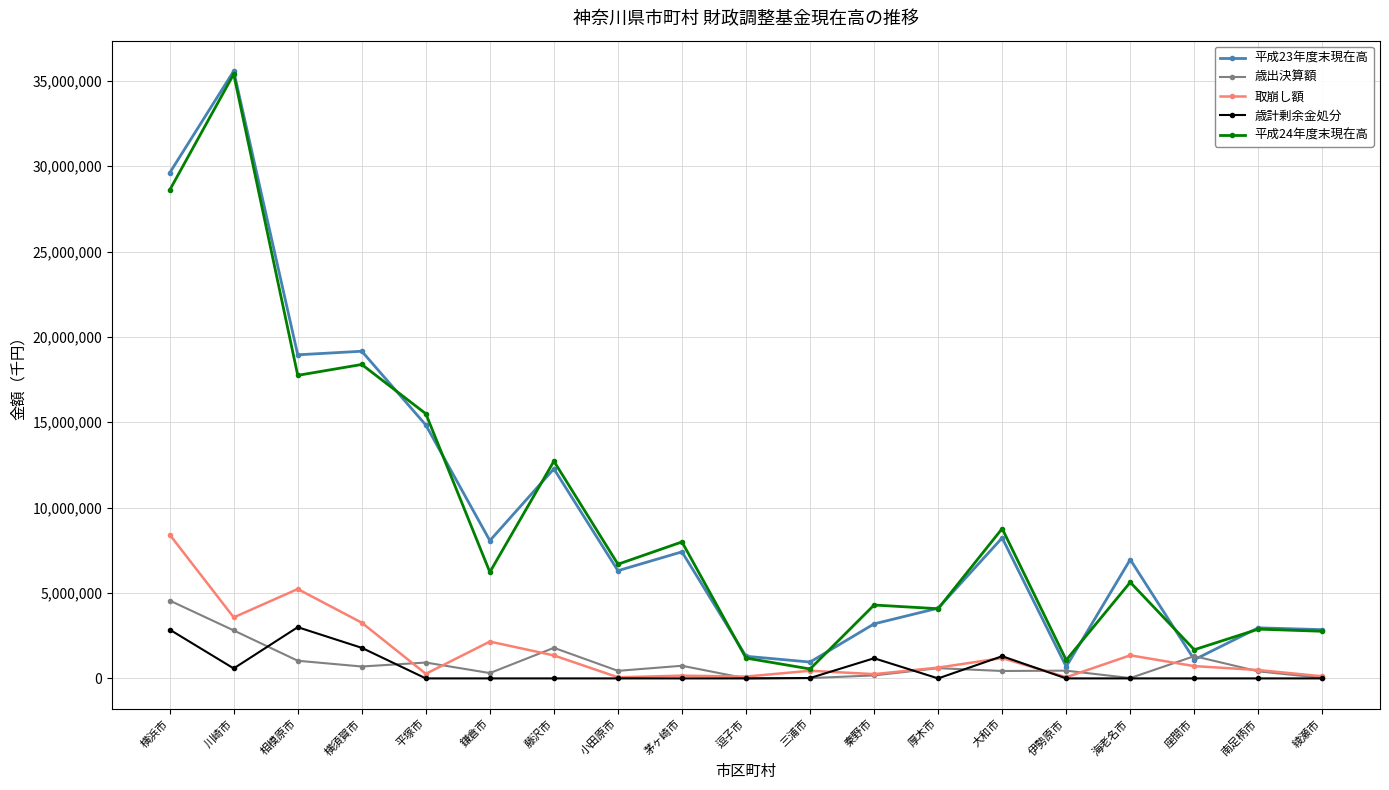

What is the label of the 7th point from the left?

藤沢市